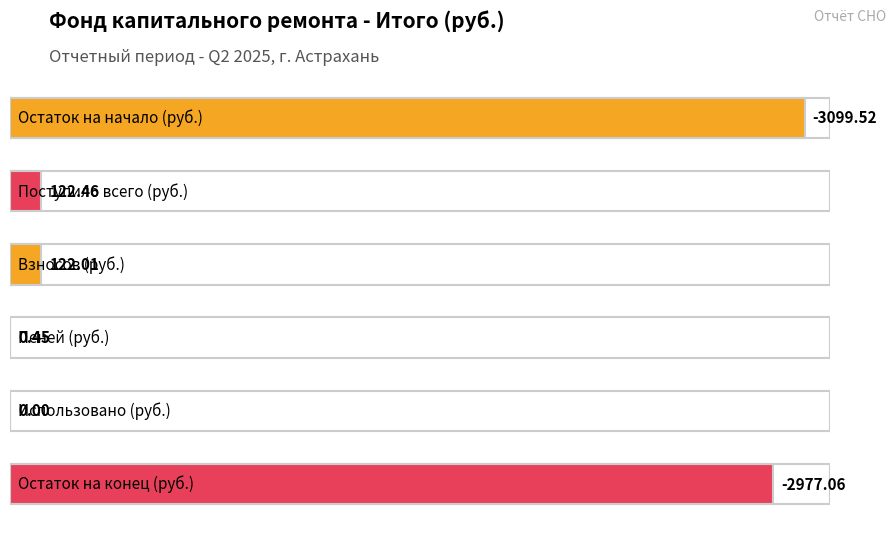

What is the value of the Остаток на конец bar at the 3rd from the left?

-2977.1